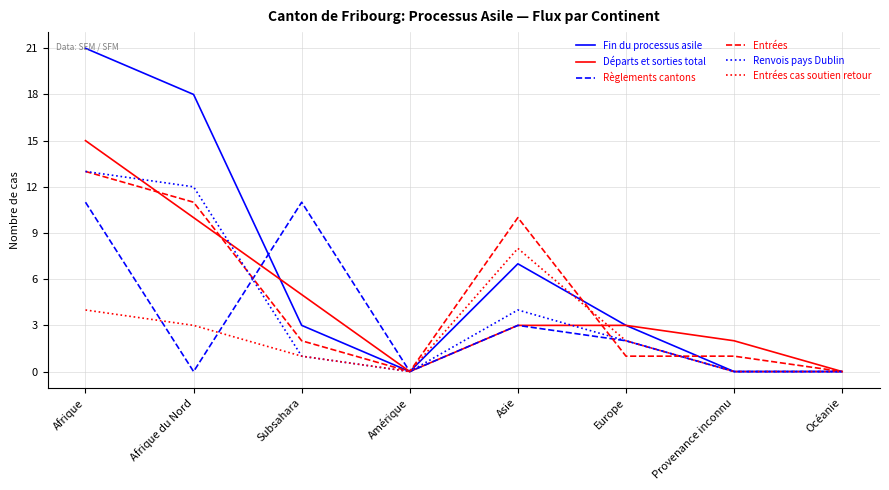

True or false: Règlements cantons has a value of 4 at Provenance inconnu.

False